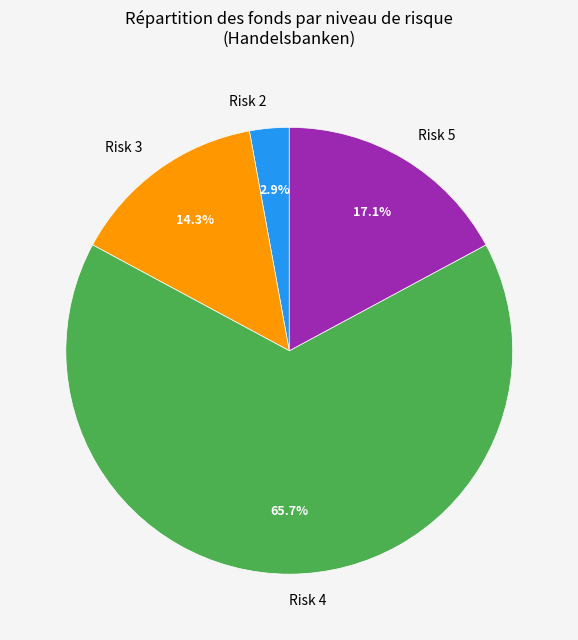

How many segments does this pie chart have?

4